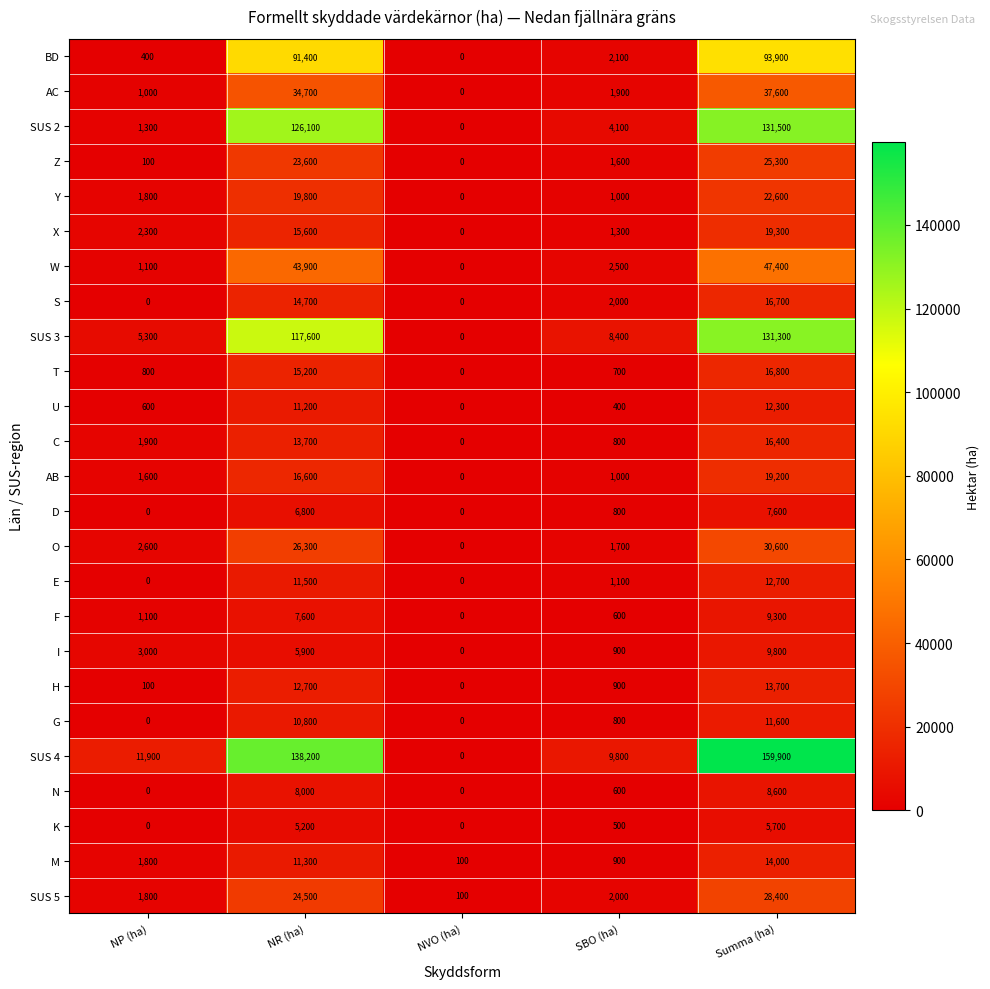

How many data points does each series have?

5